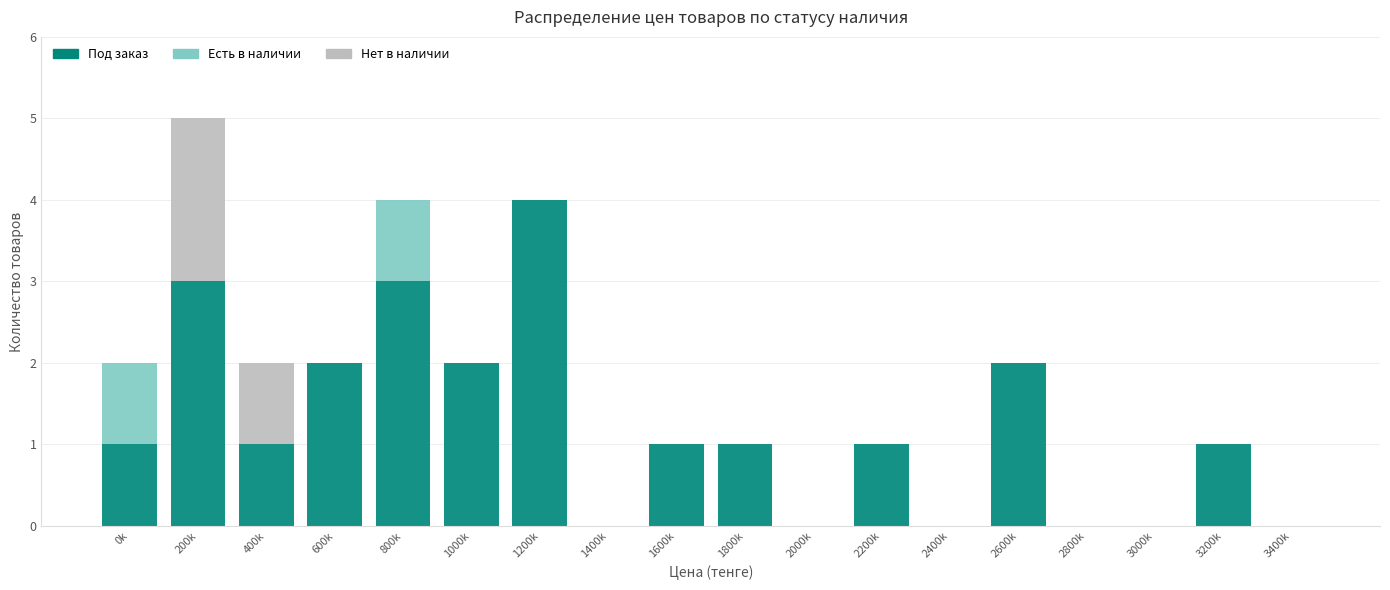

What is the highest value of the Под заказ series?

4